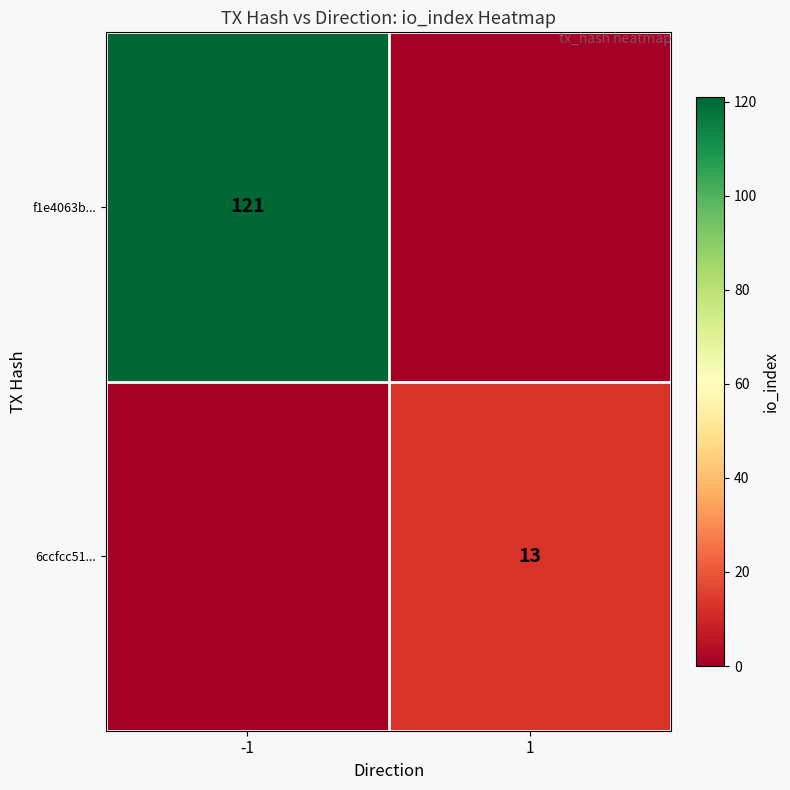

Is the value of f1e4063b... at -1 greater than the value of 6ccfcc51... at 1?

Yes